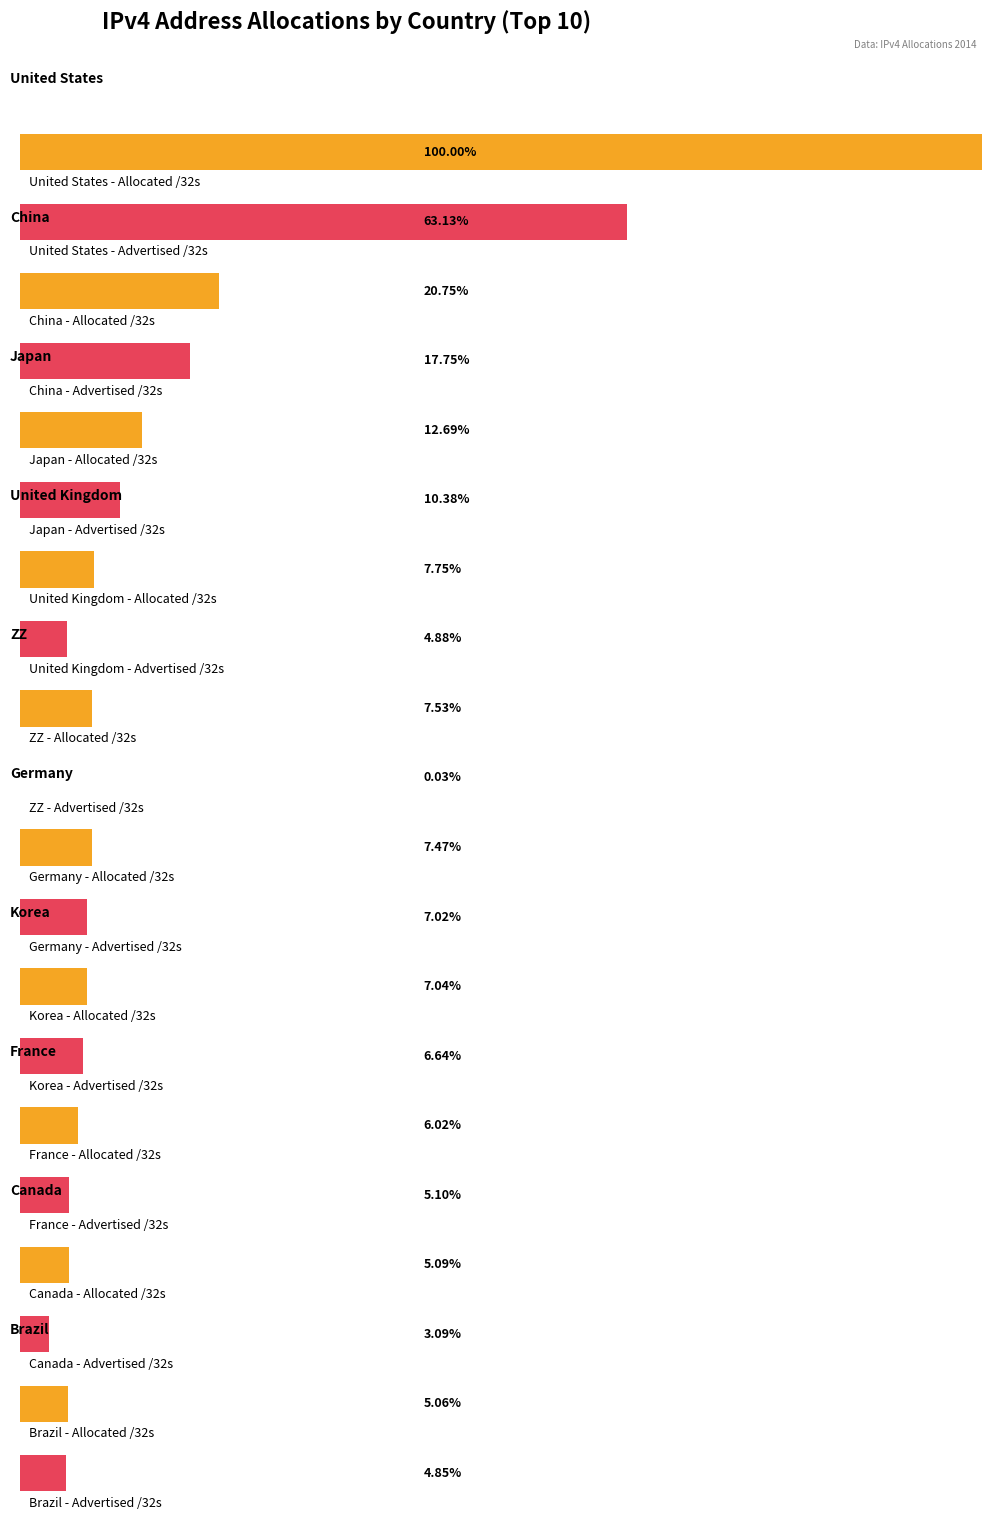

Reading left to right, what are all the values shown in this chart?

Allocated /32s: 1595015040	331016448	202360576	123662336	120174336	119186592	112305920	96005552	81214720	80667904
Advertised /32s: 1006932608	283139584	165578176	77902468	525568	112000000	105840256	81294848	49263872	77384064